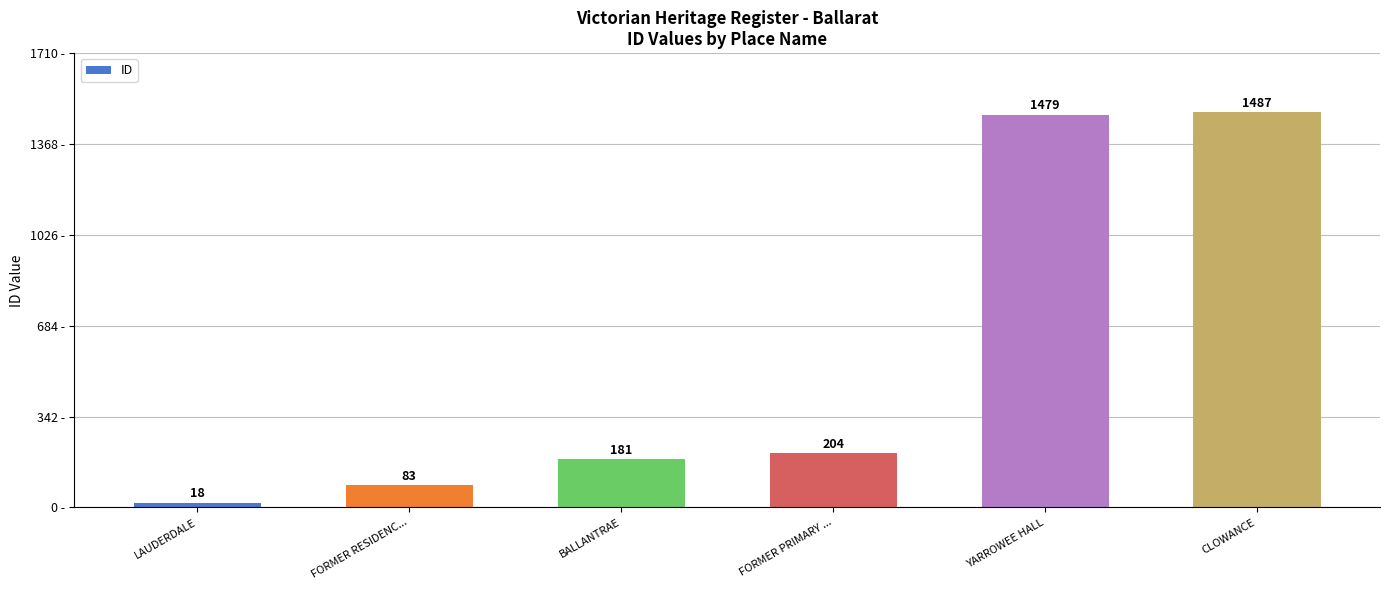

What is the average value?

575